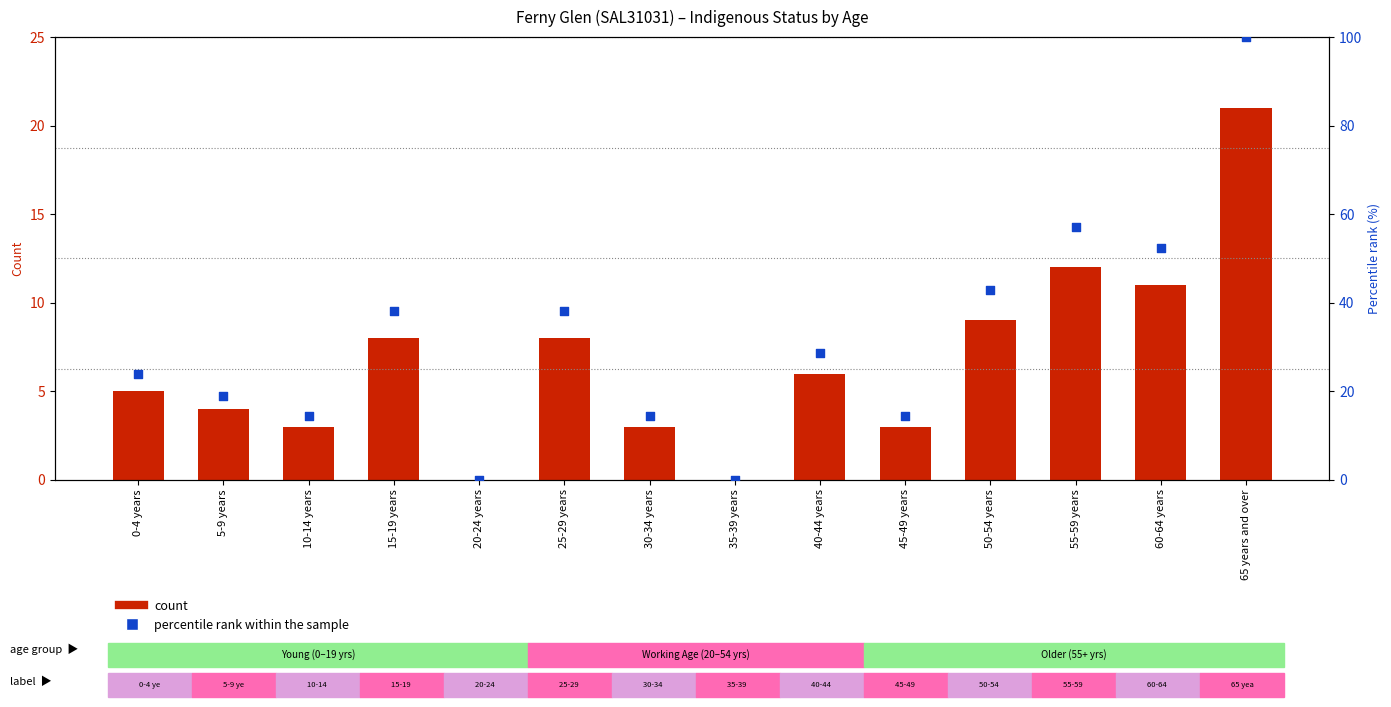

Which series has the largest Y range (max minus min)?

Percentile rank within sample